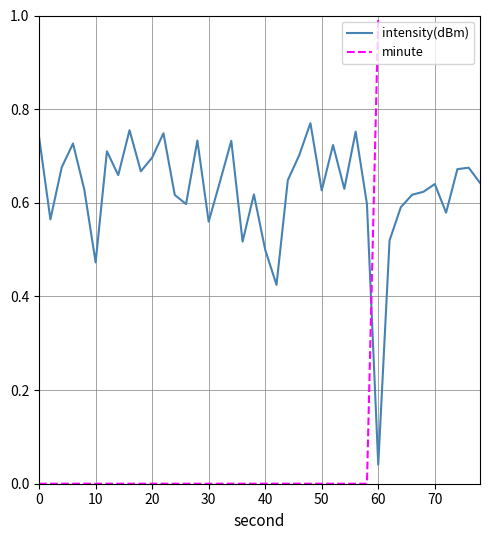

What is the maximum value for minute?

1.0